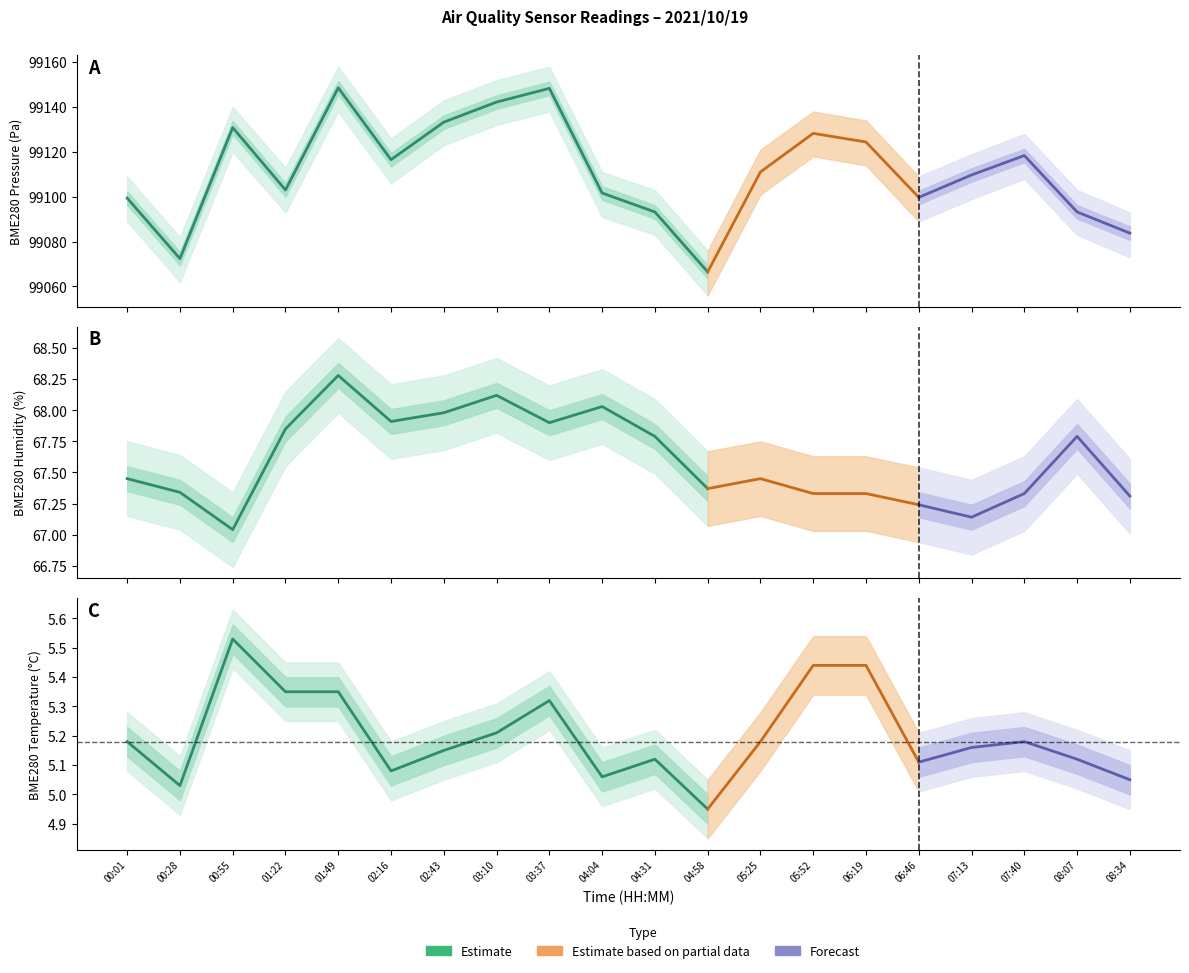

What is the highest value of the BME280_humidity series?

68.3